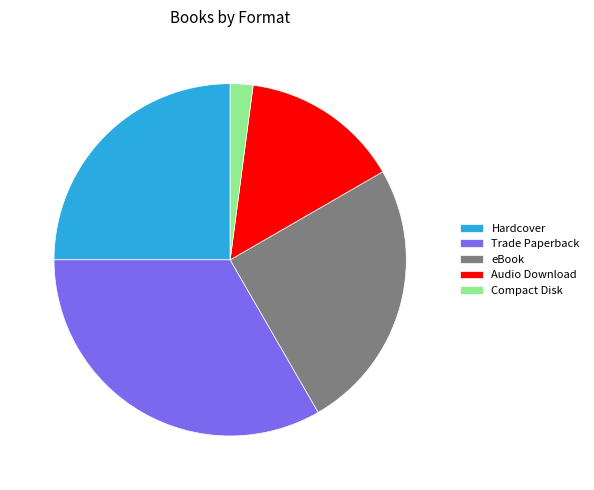

Combined, do Trade Paperback and Hardcover account for over 50%?

Yes